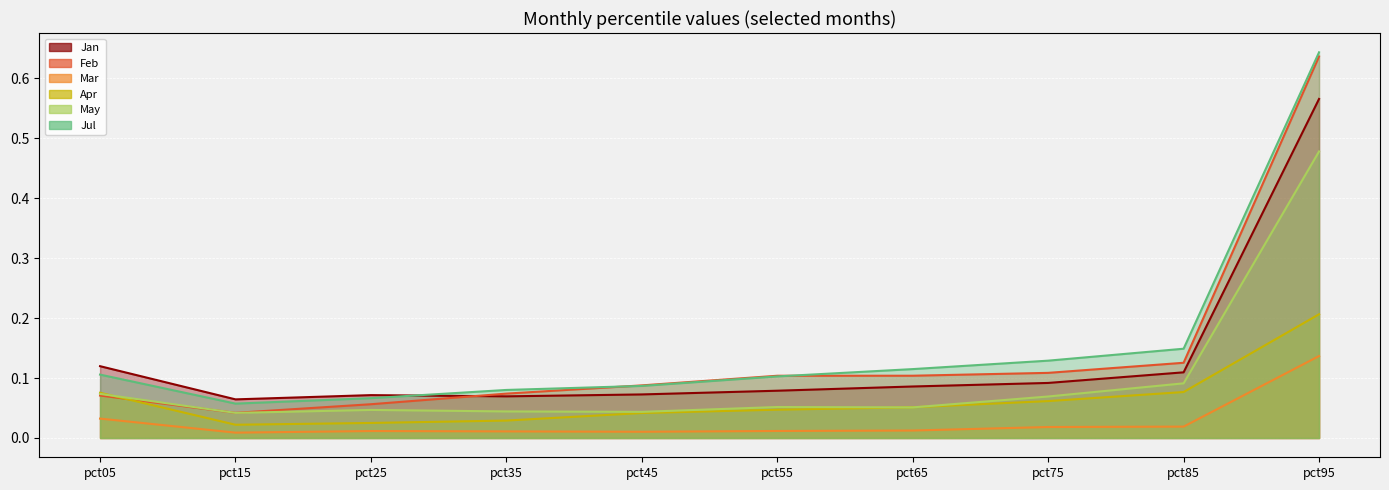

Count the Jan values in the range 0 to 1.

10